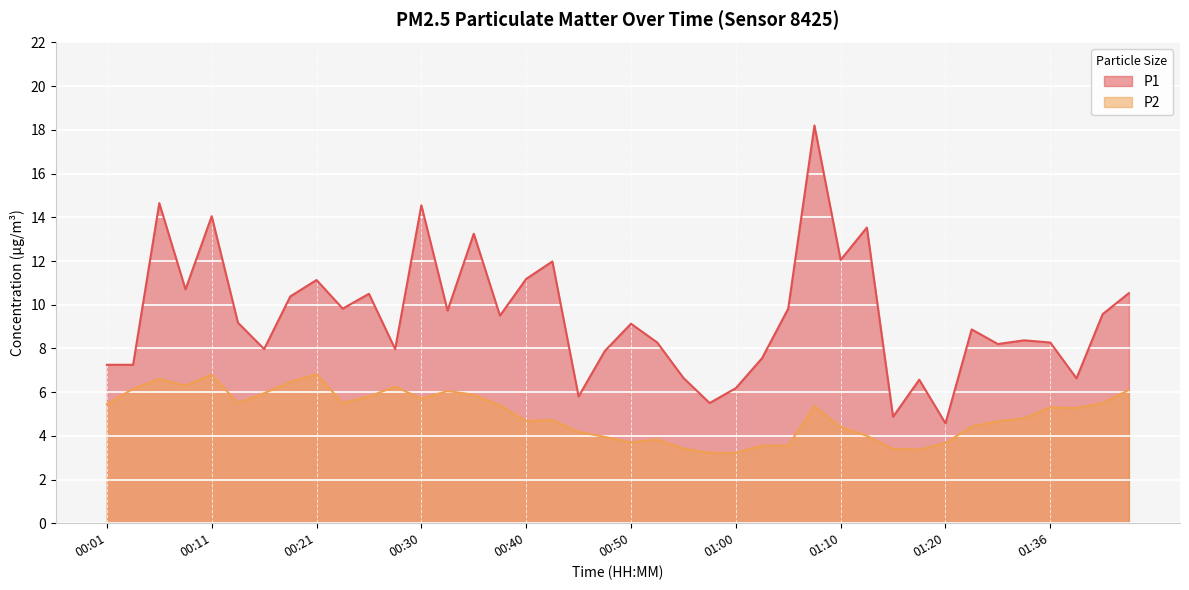

True or false: P1 and P2 cross at least once.

False